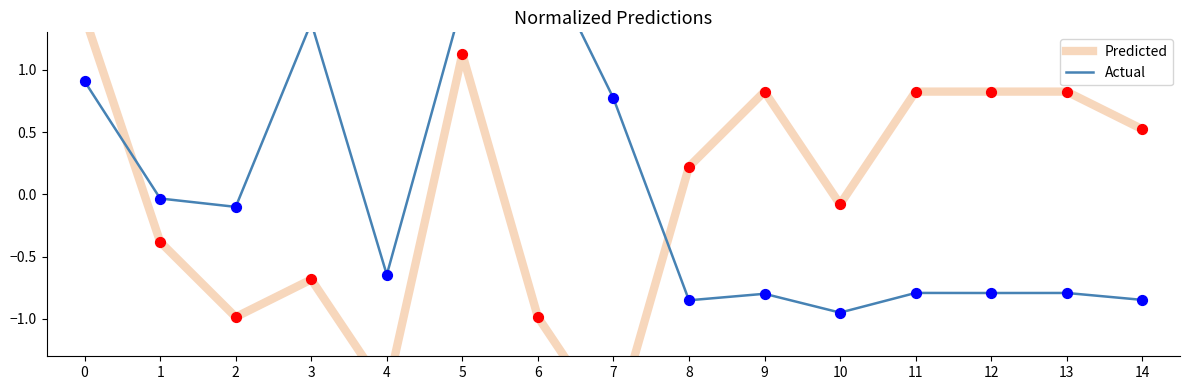

At which category is the sum across all series the highest?

5